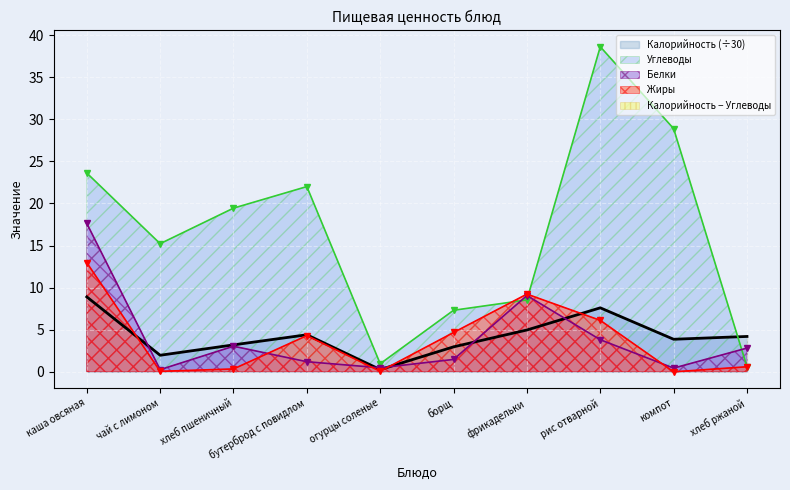

At which category is the sum across all series the highest?

каша овсяная